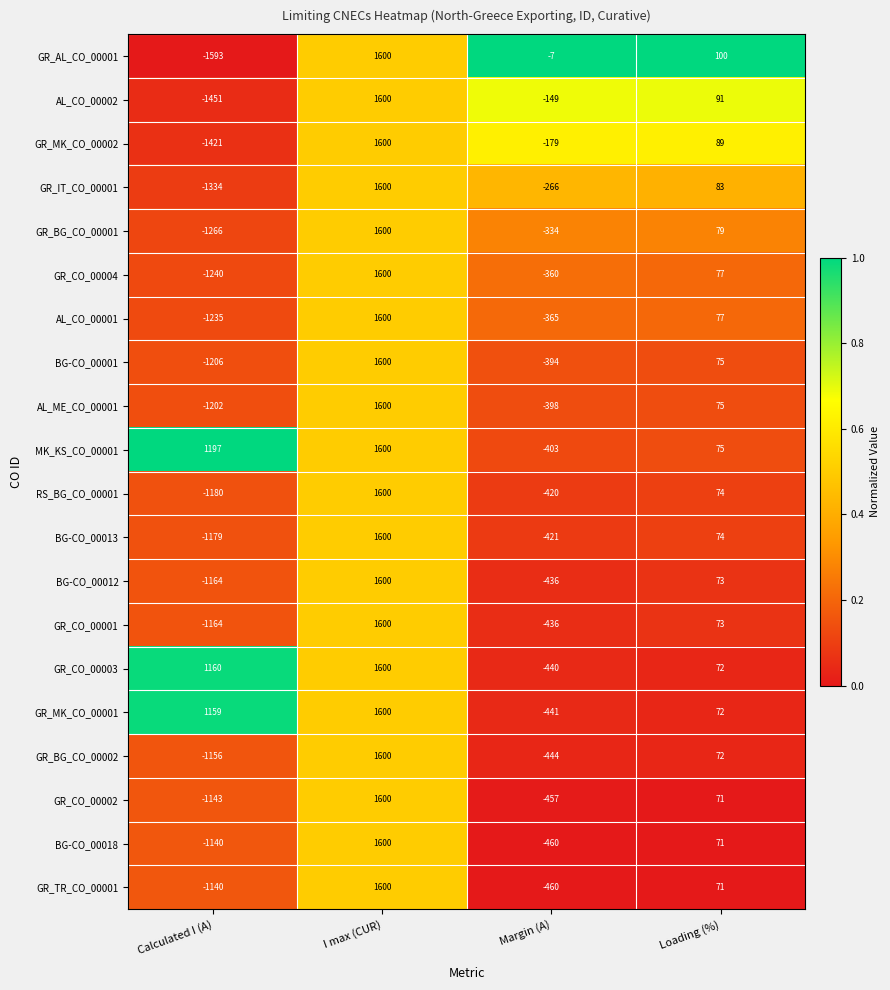

What is the greatest value displayed?

1600